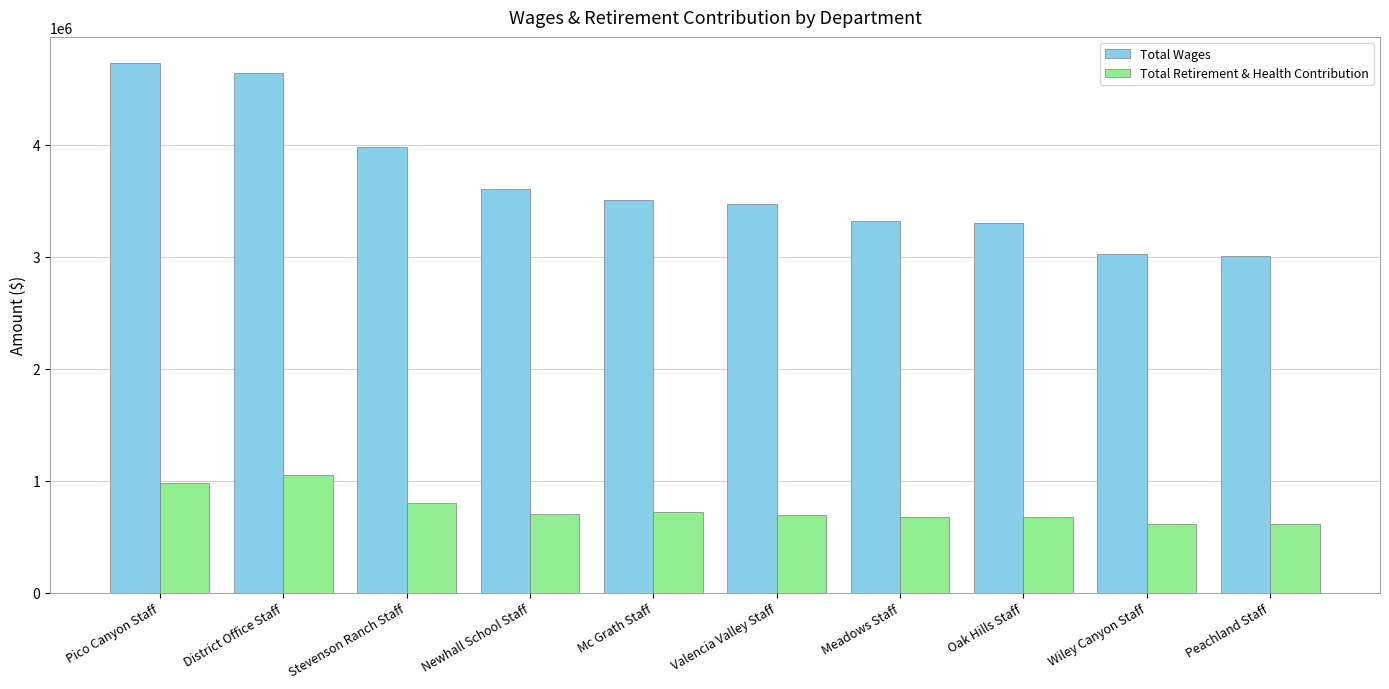

Count the number of data series in this chart.

2